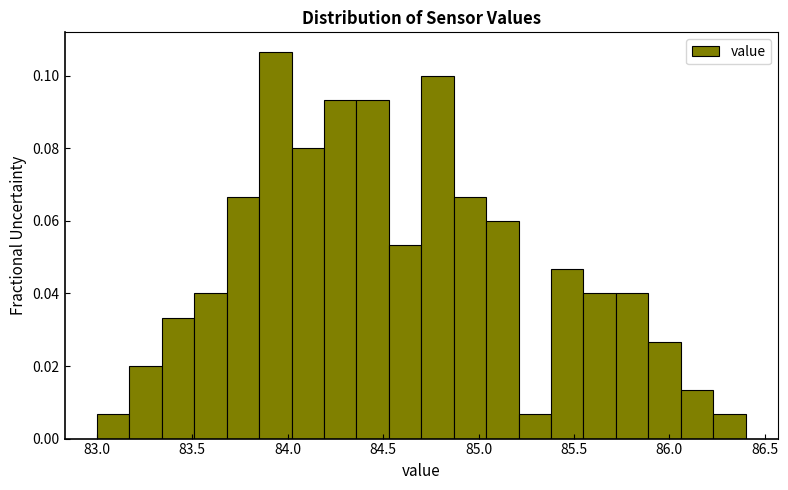

Read against the x-axis, roughly where is the centre of the tallest bar?

83.95